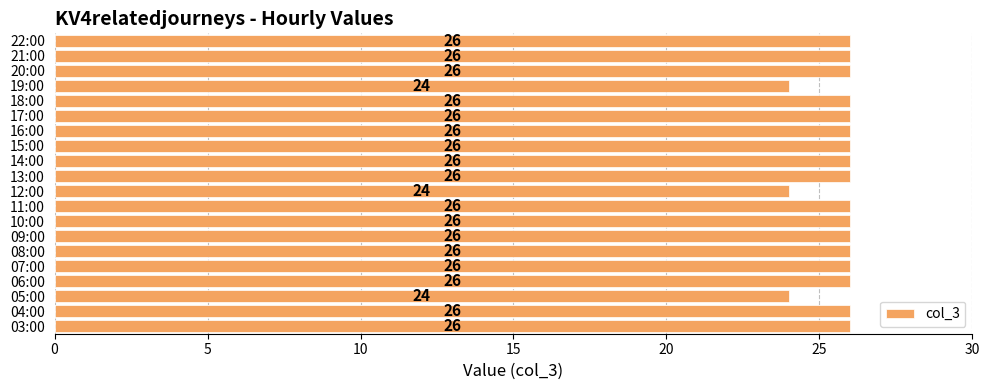

What is the difference between the second highest and second lowest values?

2